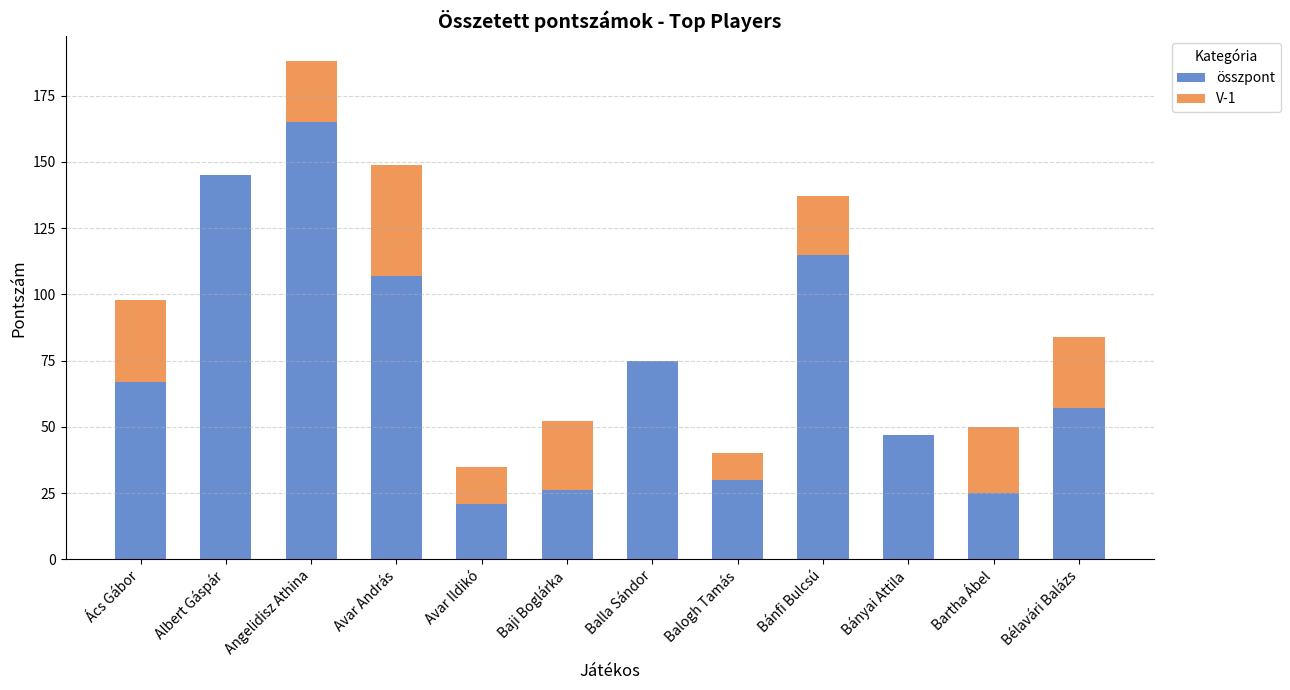

Where is összpont nearest to the value 93?

Avar András